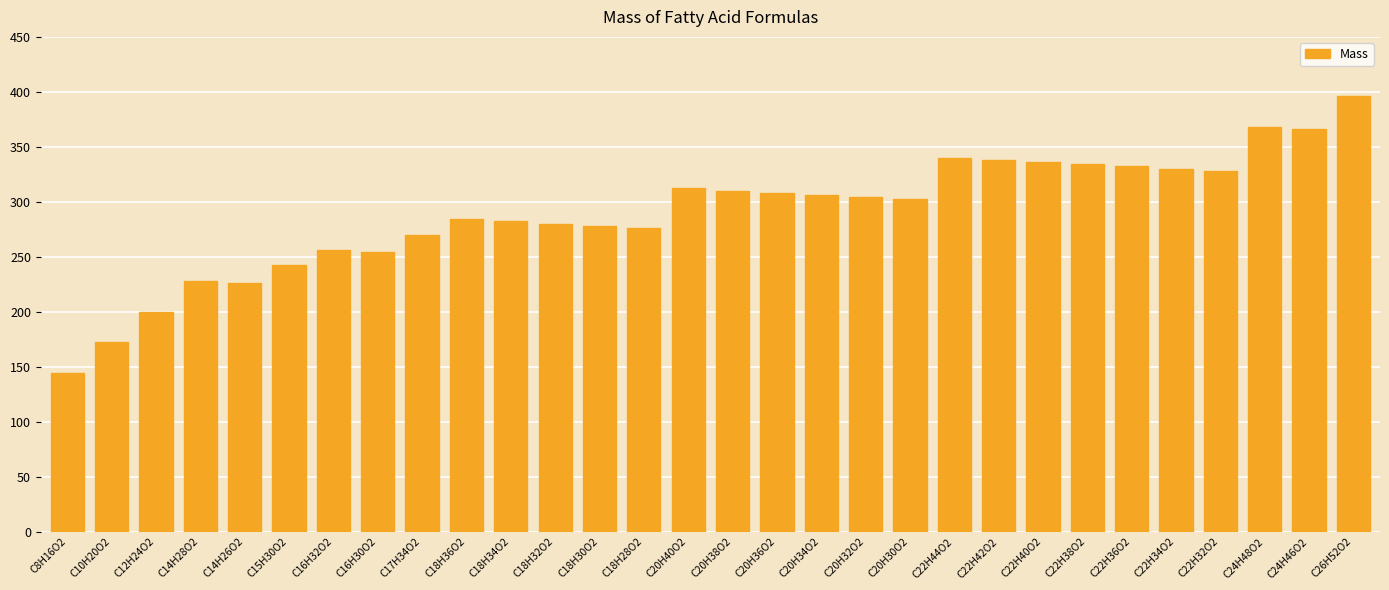

Where does the data first go above 304?

C20H40O2